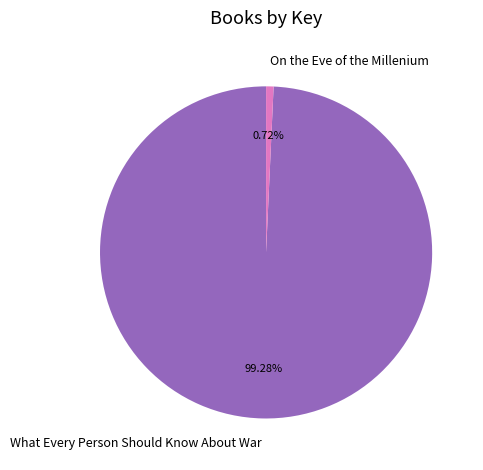

Which slice is the smallest?

On the Eve of the Millenium